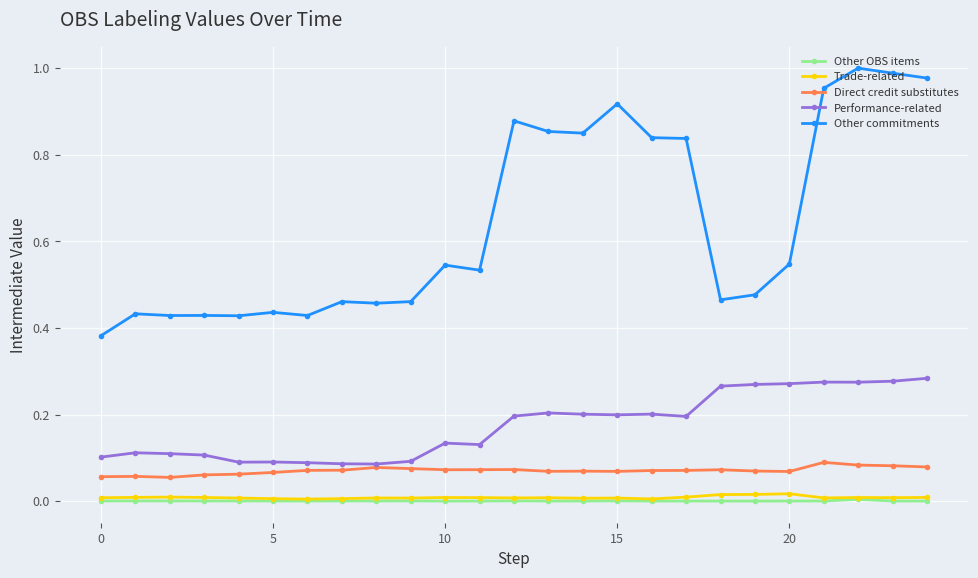

True or false: Other OBS items has more than 2 points higher than both neighbors.

True